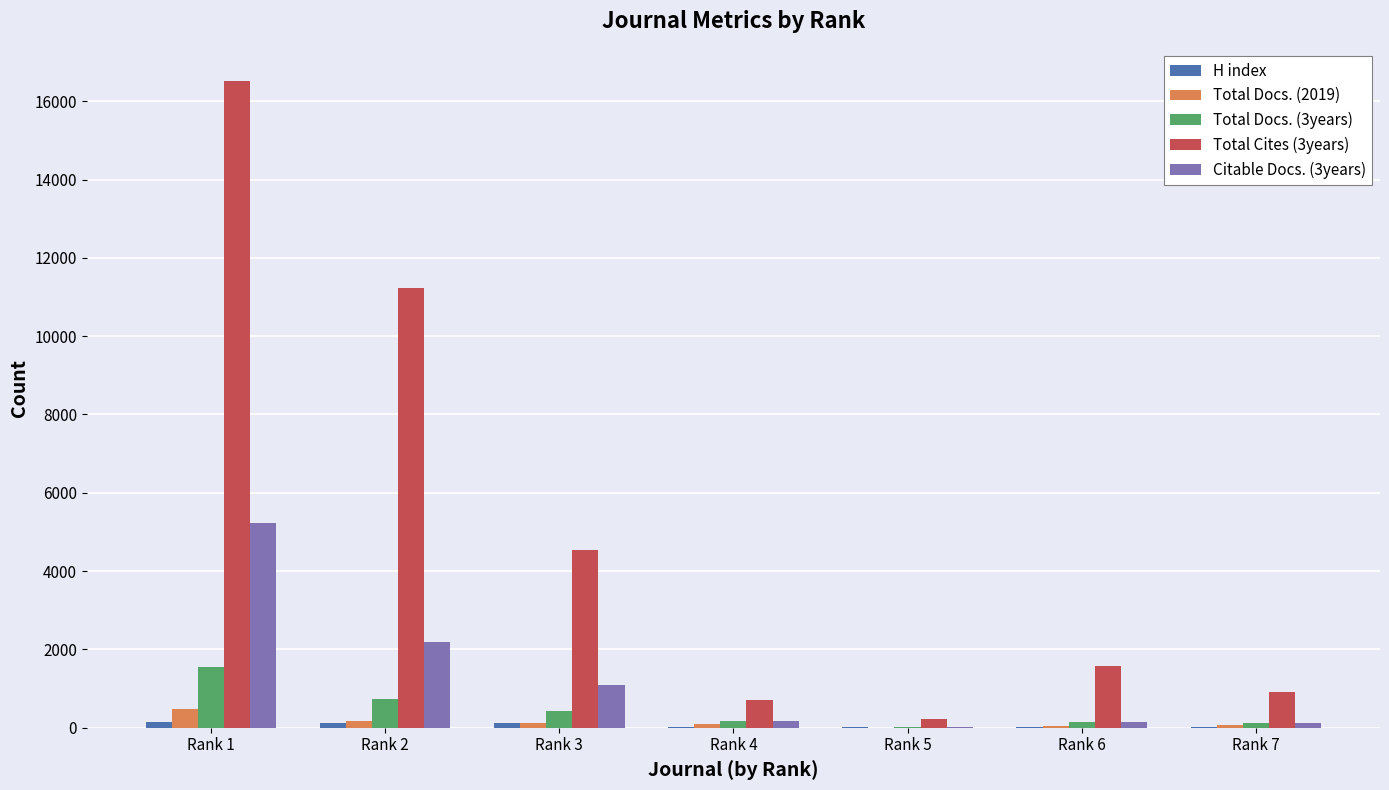

At which category is the sum across all series the highest?

Rank 1